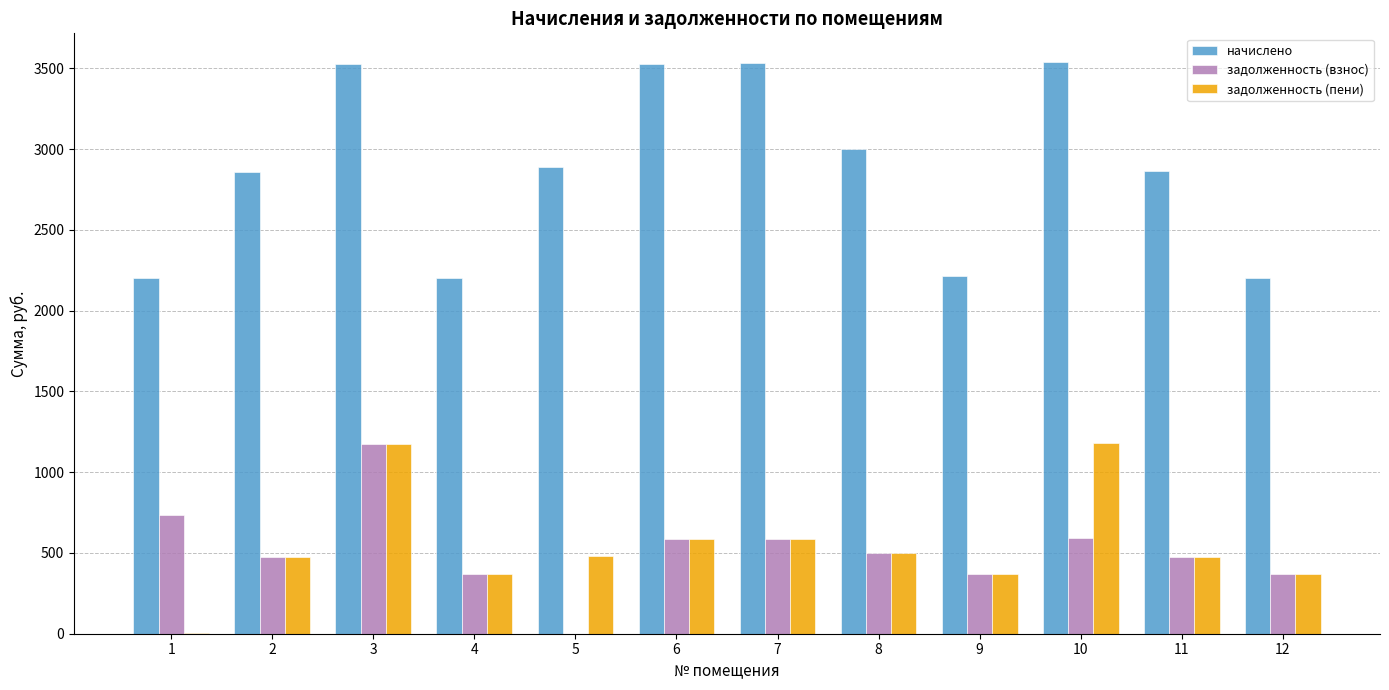

What is the difference between the задолженность (пени) values at 12 and 7?

222.0